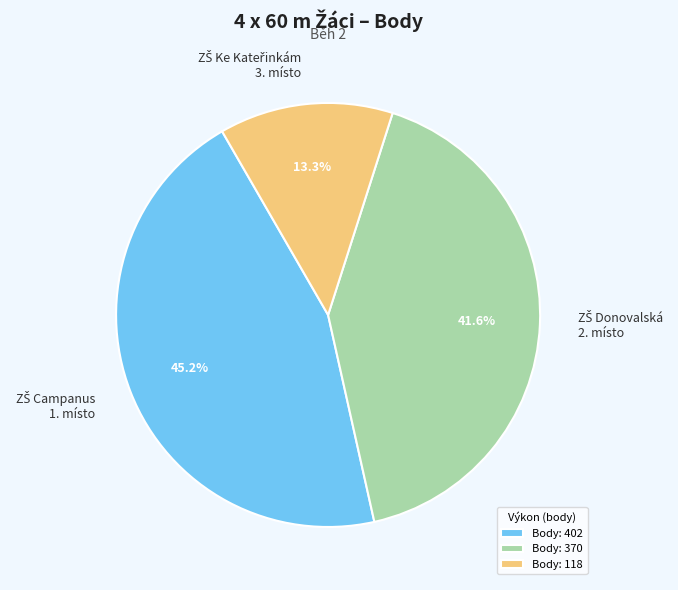

Is there any slice that represents more than half of the pie?

No